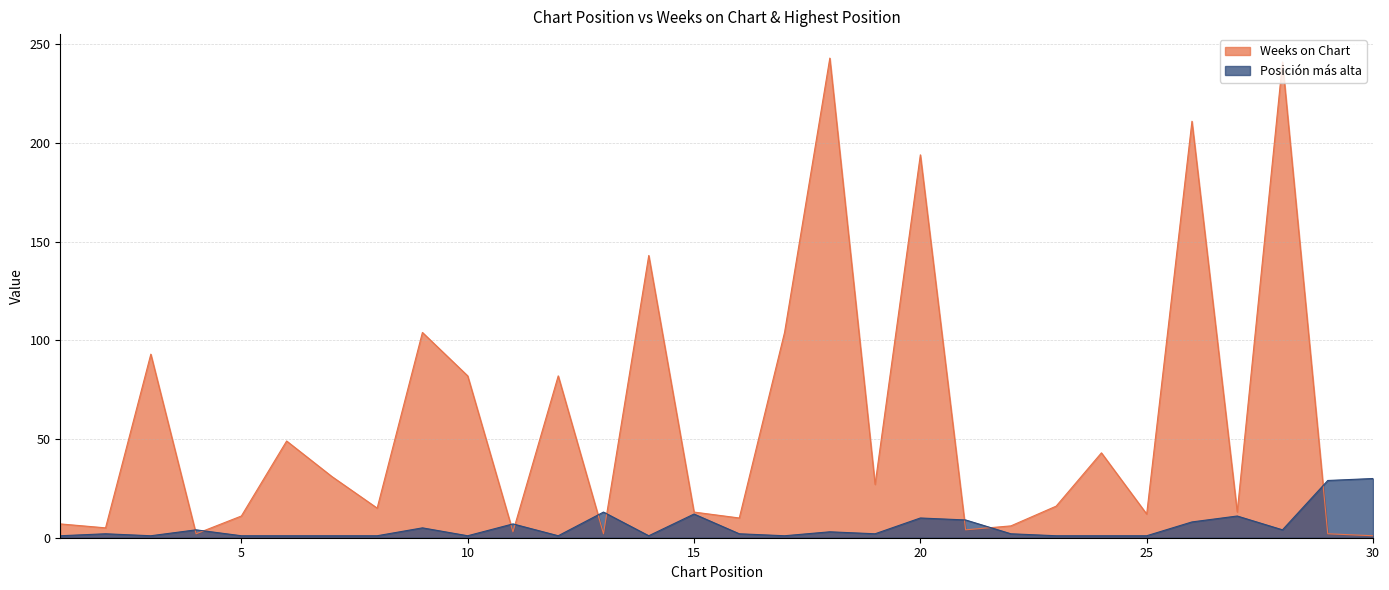

What is the value of the Posición más alta point at the 25th from the left?

1